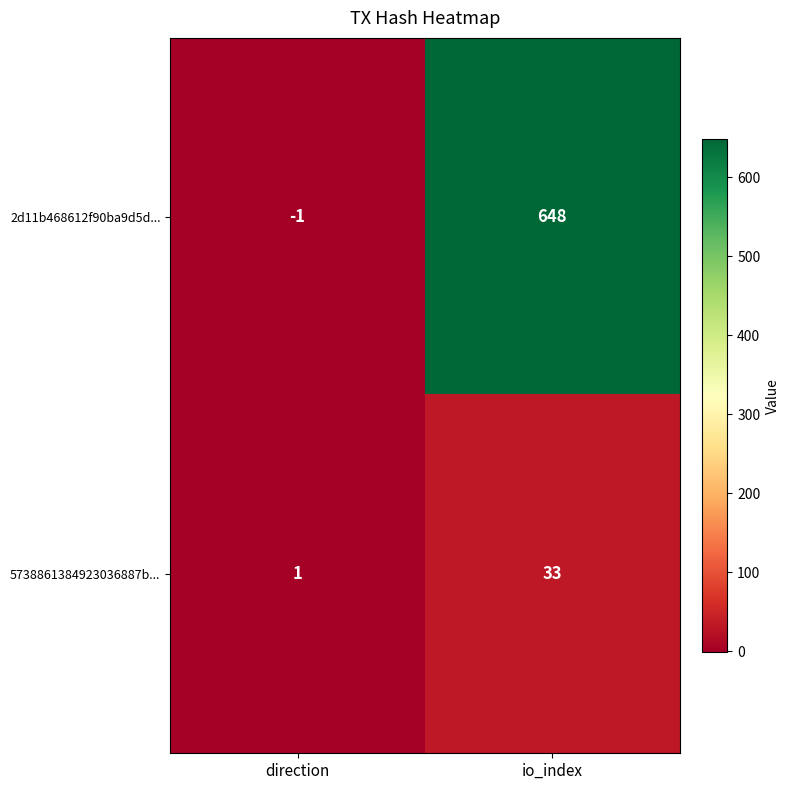

At which category is the sum across all series the highest?

io_index